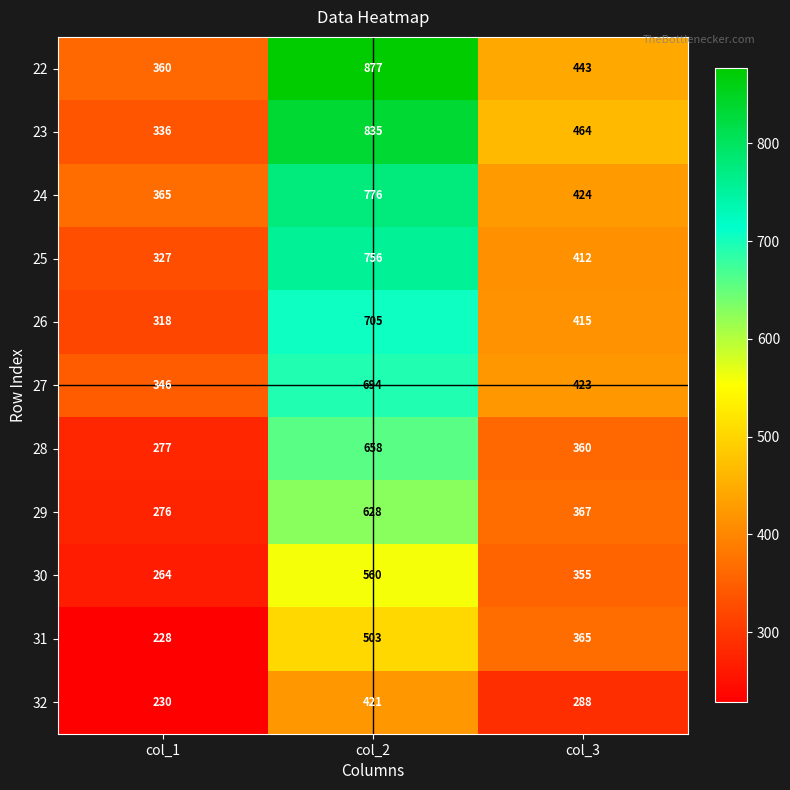

What is the average value of the 31 series?

365